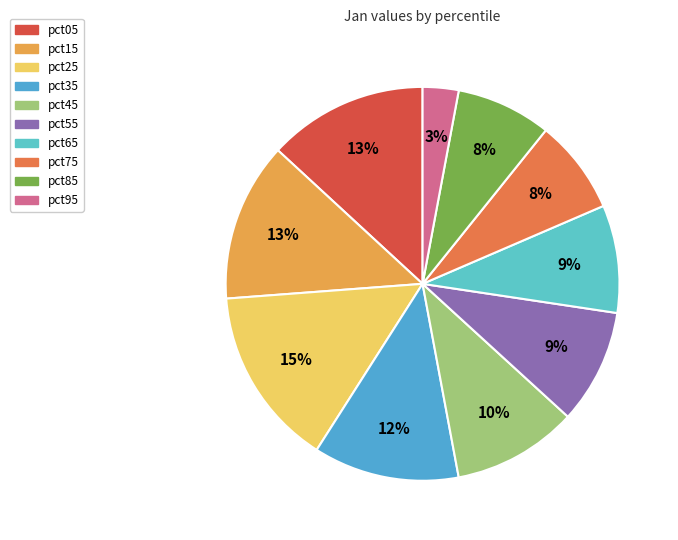

Does pct65 account for over 50% of the chart?

No